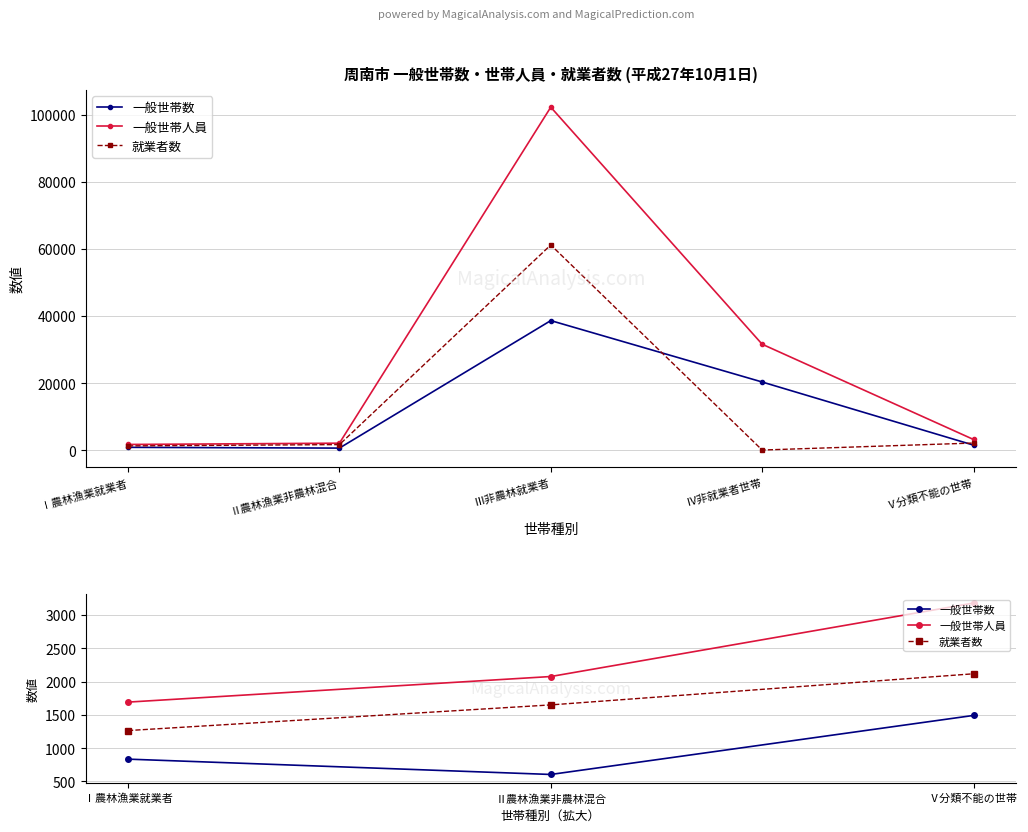

How many values in the 一般世帯数 series are below 835?

1